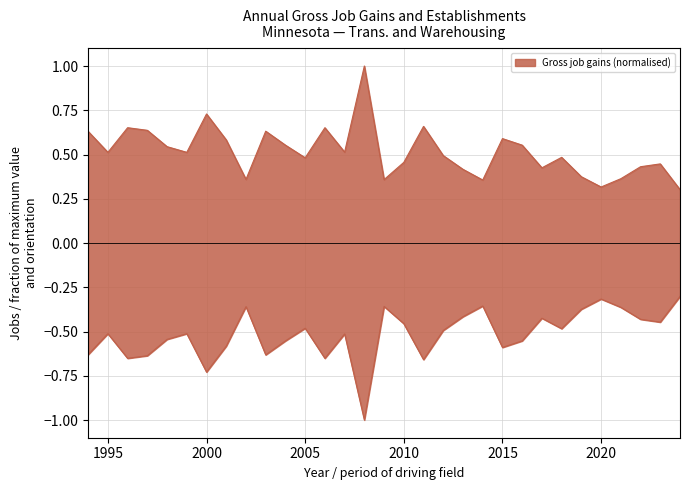

Reading left to right, list all the values displayed in this chart.

Gross job gains: 1994=0.6	1995=0.5	1996=0.7	1997=0.6	1998=0.5	1999=0.5	2000=0.7	2001=0.6	2002=0.4	2003=0.6	2004=0.6	2005=0.5	2006=0.7	2007=0.5	2008=1.0	2009=0.4	2010=0.5	2011=0.7	2012=0.5	2013=0.4	2014=0.4	2015=0.6	2016=0.6	2017=0.4	2018=0.5	2019=0.4	2020=0.3	2021=0.4	2022=0.4	2023=0.4	2024=0.3
Opening establishments: 1994=-0.6	1995=-0.5	1996=-0.7	1997=-0.6	1998=-0.5	1999=-0.5	2000=-0.7	2001=-0.6	2002=-0.4	2003=-0.6	2004=-0.6	2005=-0.5	2006=-0.7	2007=-0.5	2008=-1.0	2009=-0.4	2010=-0.5	2011=-0.7	2012=-0.5	2013=-0.4	2014=-0.4	2015=-0.6	2016=-0.6	2017=-0.4	2018=-0.5	2019=-0.4	2020=-0.3	2021=-0.4	2022=-0.4	2023=-0.4	2024=-0.3